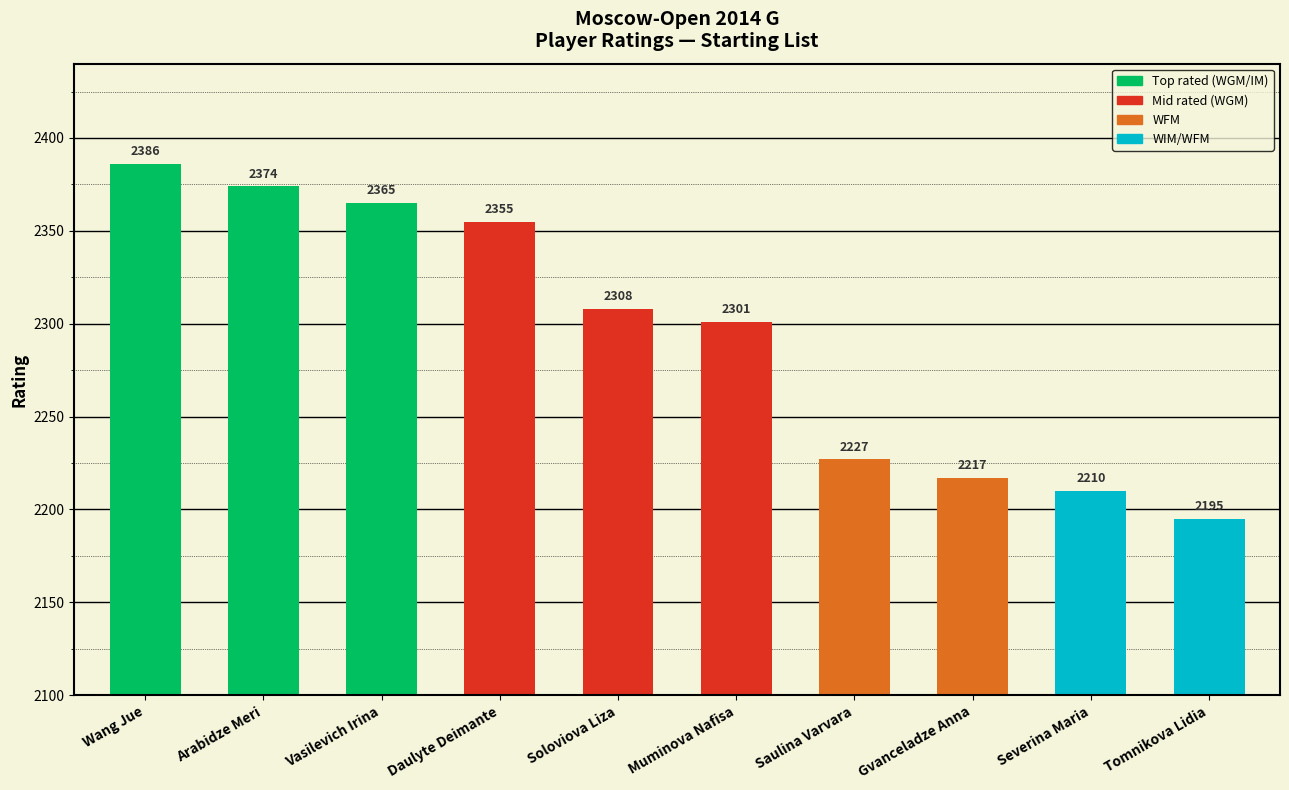

Which label corresponds to the smallest value in the chart?

Tomnikova Lidia